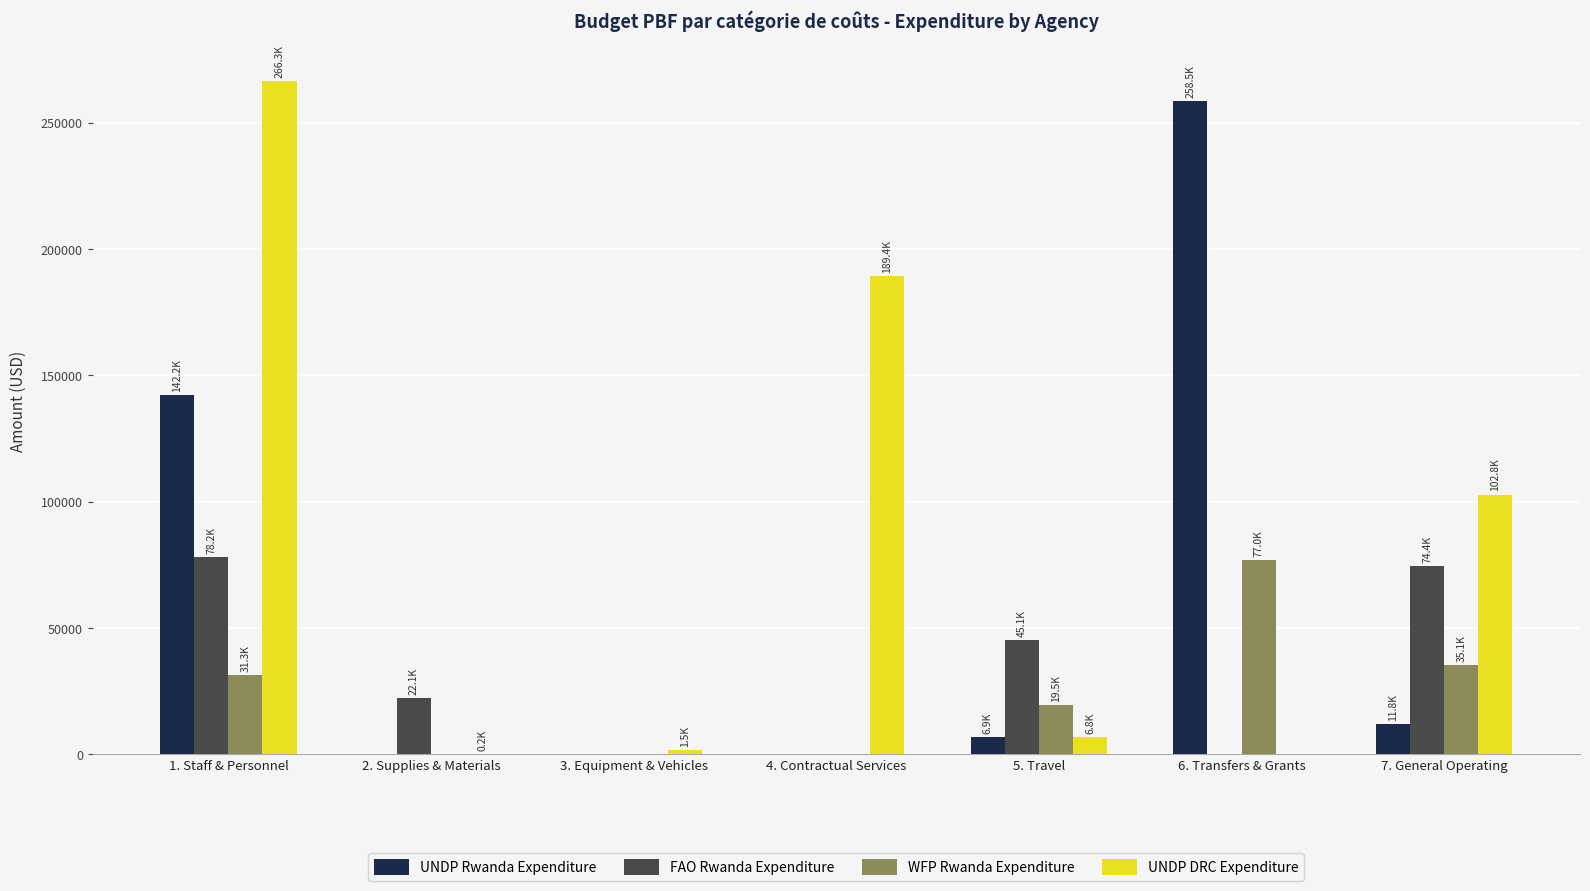

What is the sum of the UNDP DRC Expenditure values at 2. Supplies & Materials and 4. Contractual Services?

189635.9